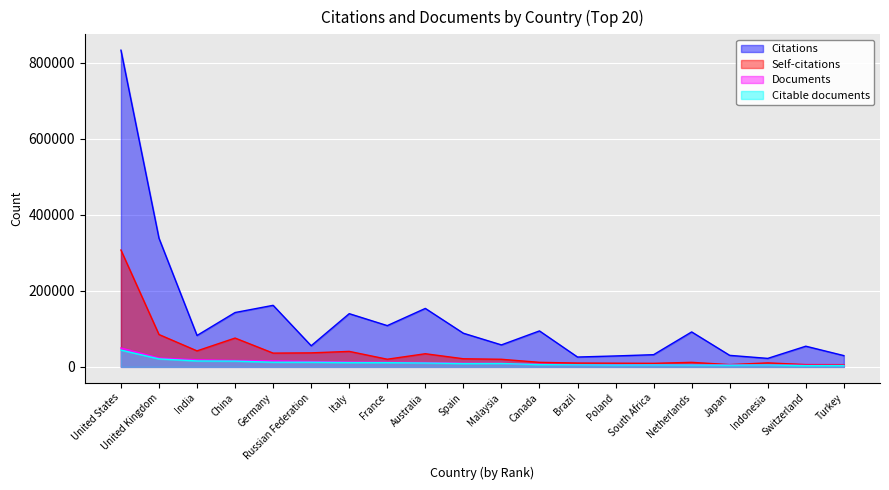

True or false: Documents has more than 2 points higher than both neighbors.

False